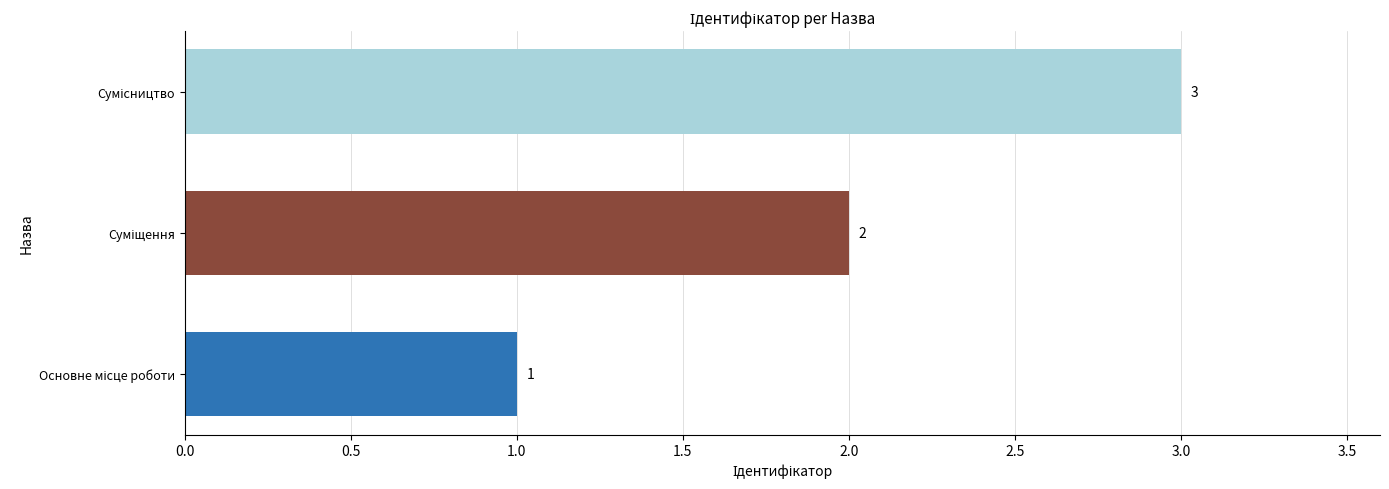

What is the maximum value shown in the chart?

3